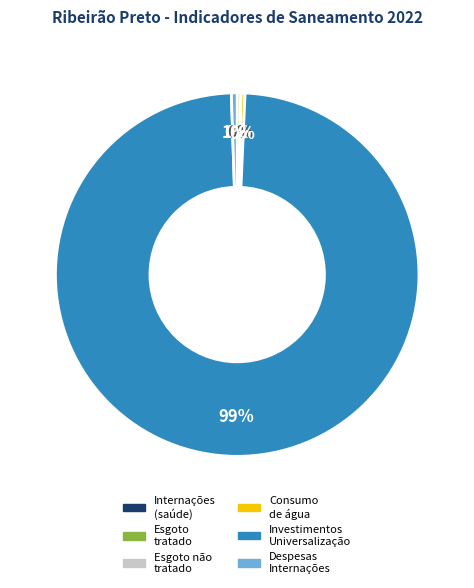

To the nearest percent, what is the average slice percentage?

17%